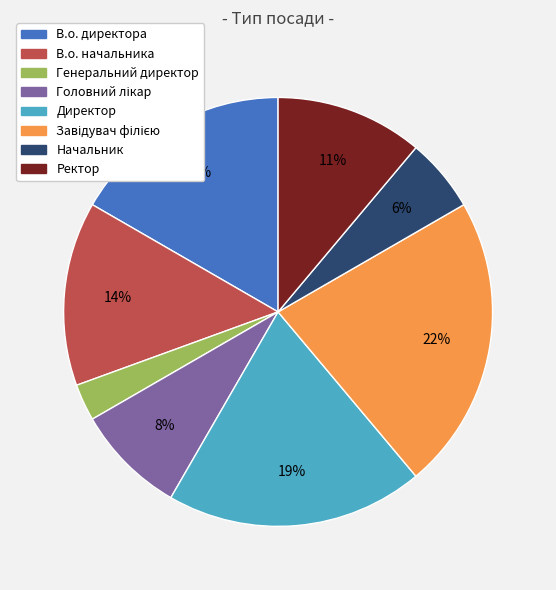

True or false: В.о. директора accounts for 23% of the total.

False